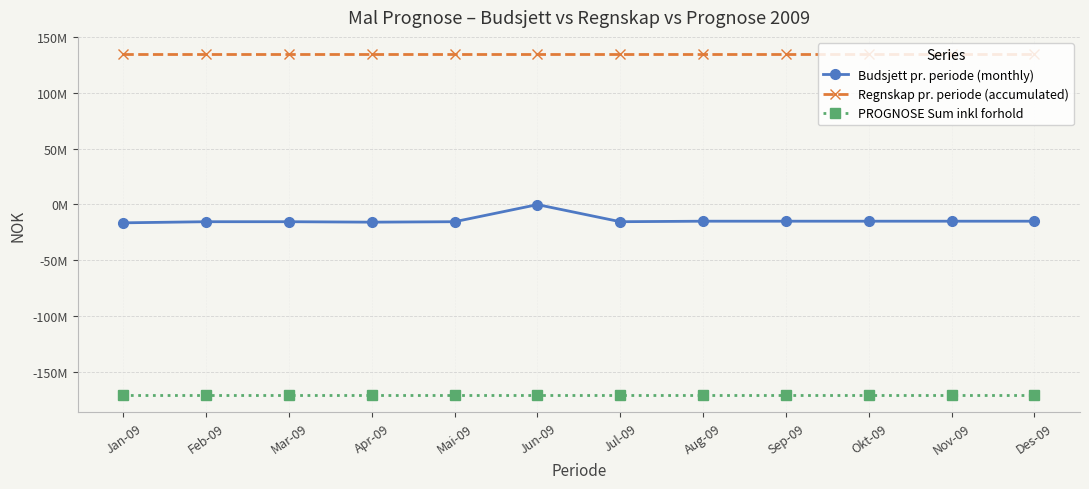

Rank the series by their average value, from highest to lowest.

Regnskap pr. periode (accumulated), Budsjett pr. periode (monthly), PROGNOSE Sum inkl forhold